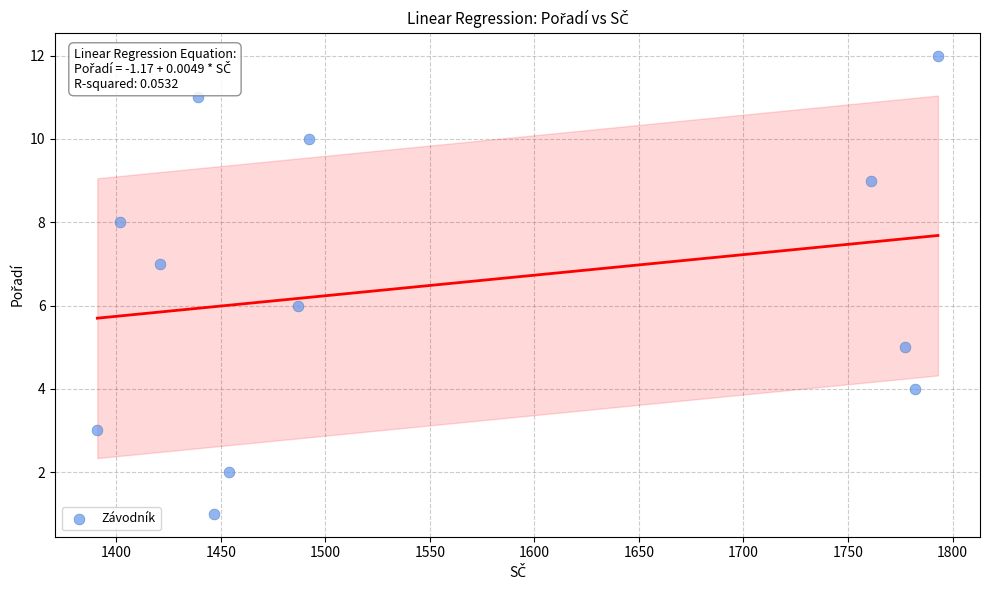

What is the range of X values (max minus min)?

402